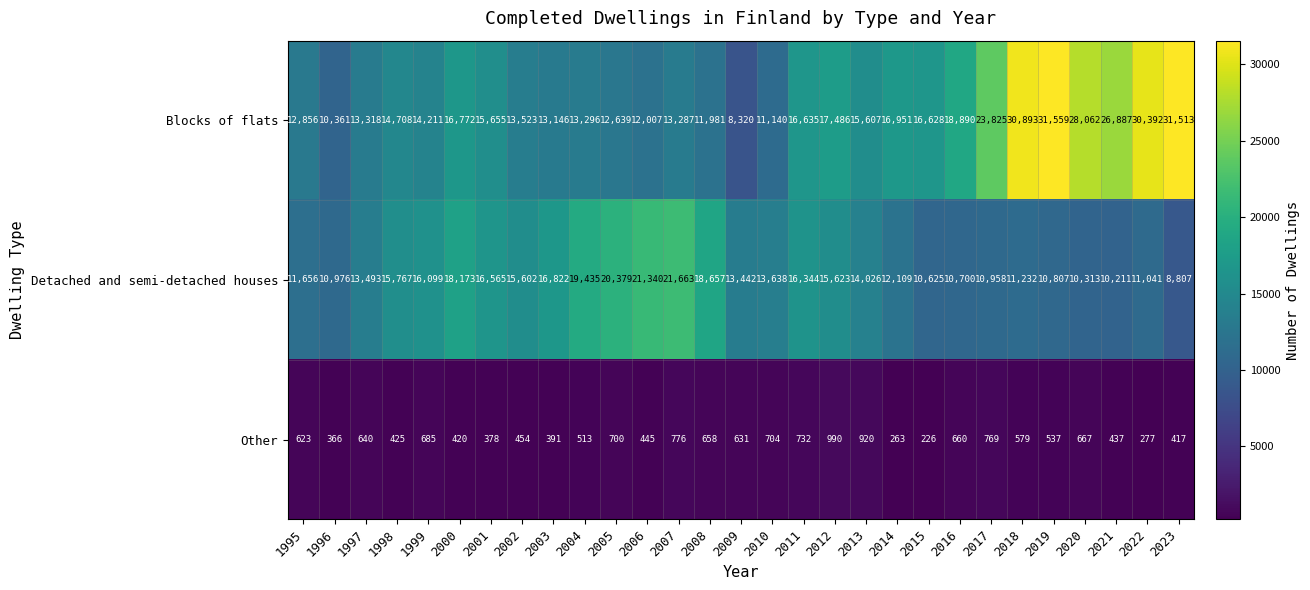

What value does the Detached and semi-detached houses series have at 2011?

16344